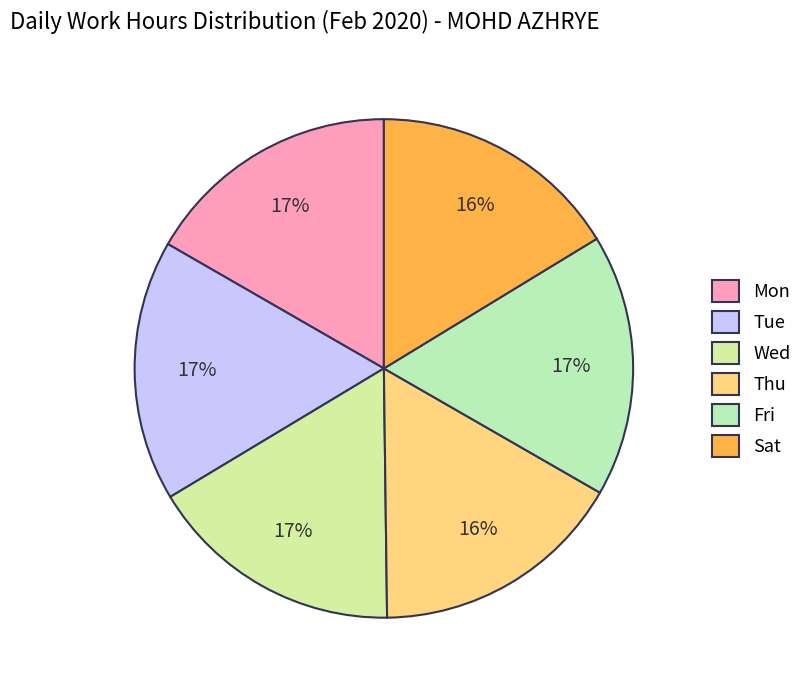

To the nearest percent, what portion does Mon represent?

17%